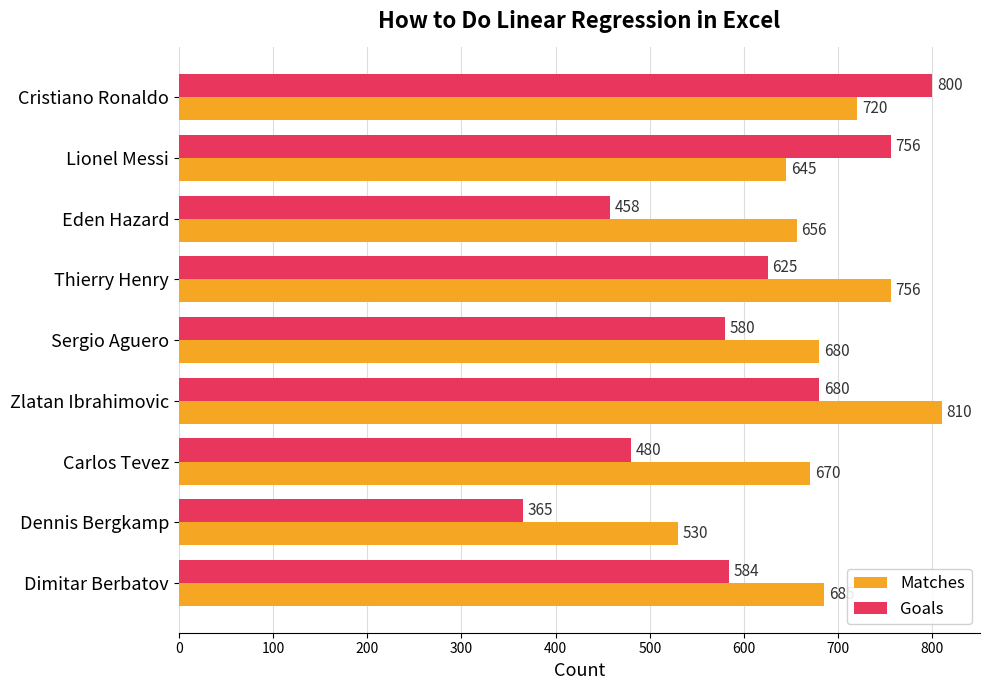

At which label does Matches reach its minimum?

Dennis Bergkamp